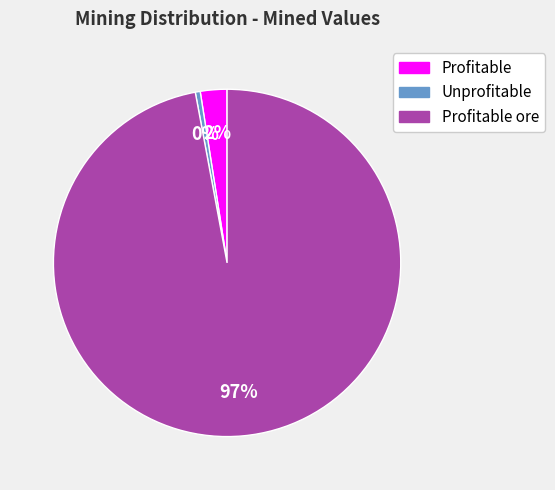

Is there any slice that represents more than half of the pie?

Yes